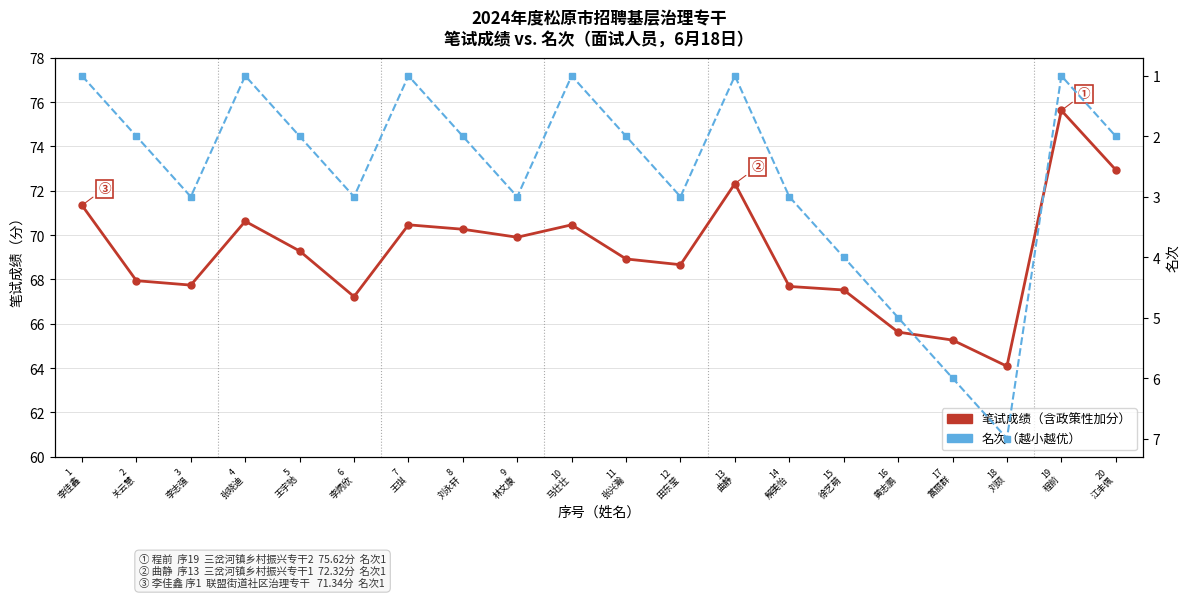

What is the label of the 14th point from the right?

7
王琪